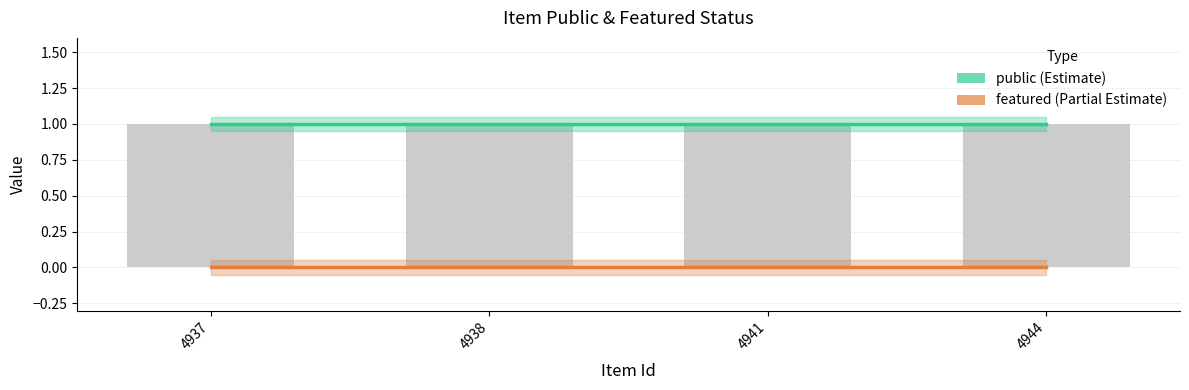

What is the difference between the highest and lowest values at 4937?

1